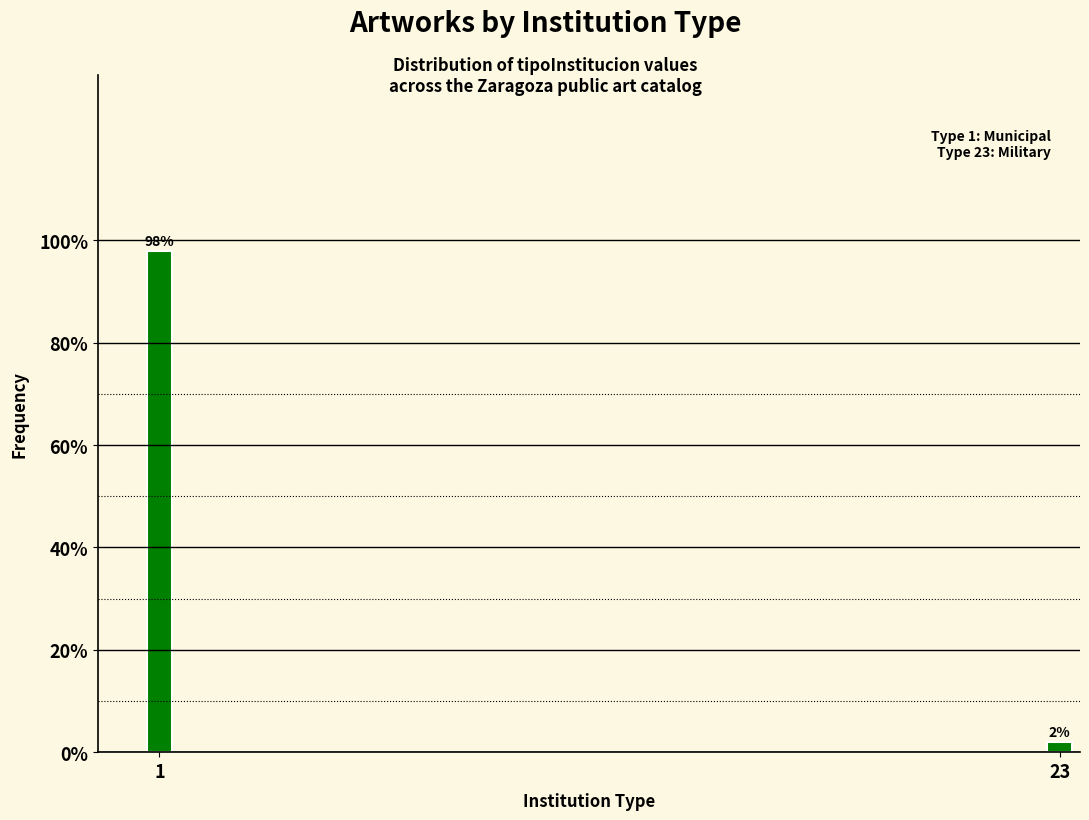

Reading left to right, extract all data points from this chart.

98	2